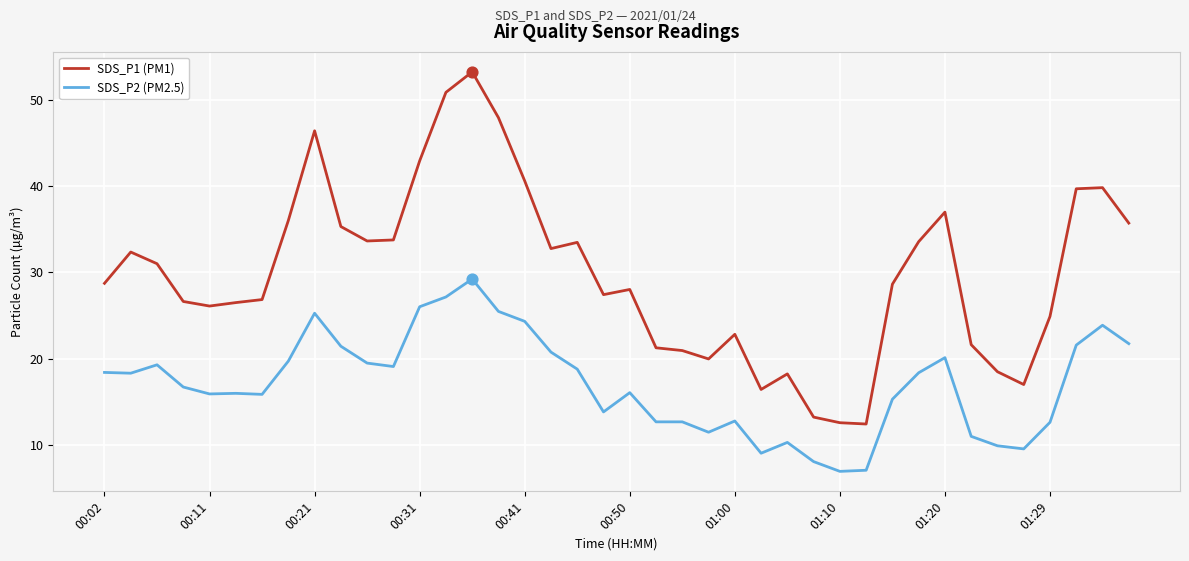

Which series has the largest total across all categories?

SDS_P1 (PM1)